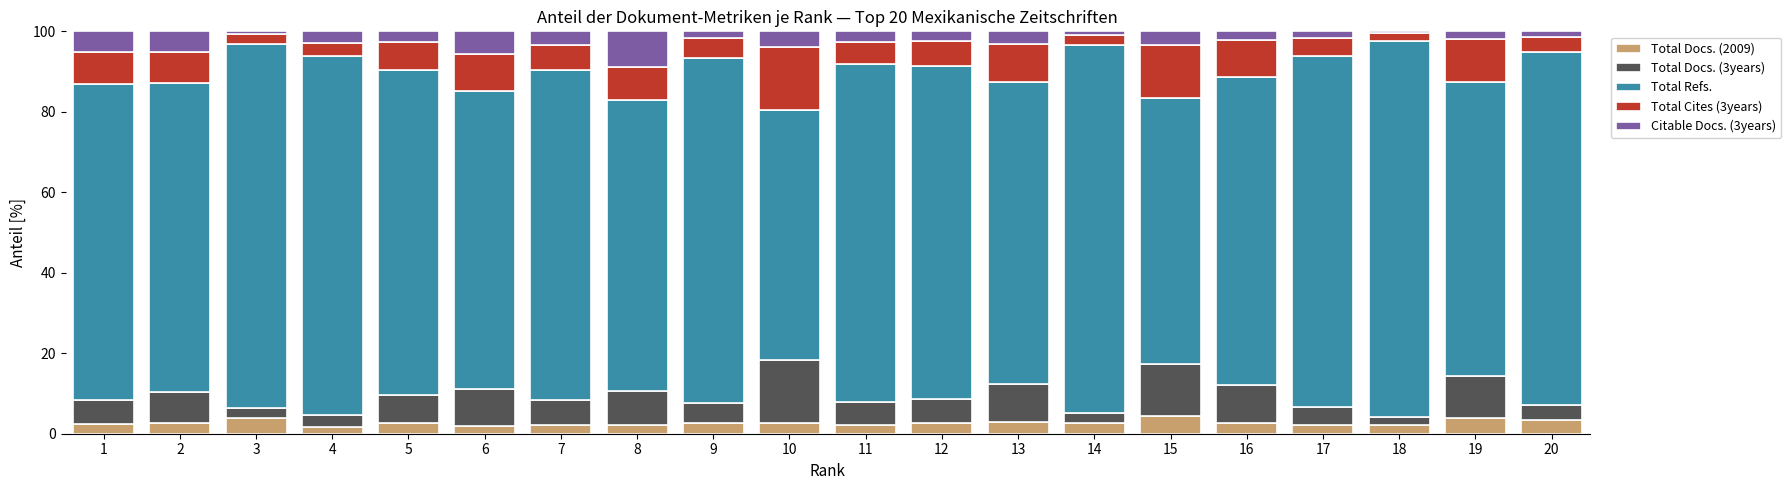

Does the chart contain stacked bars?

Yes